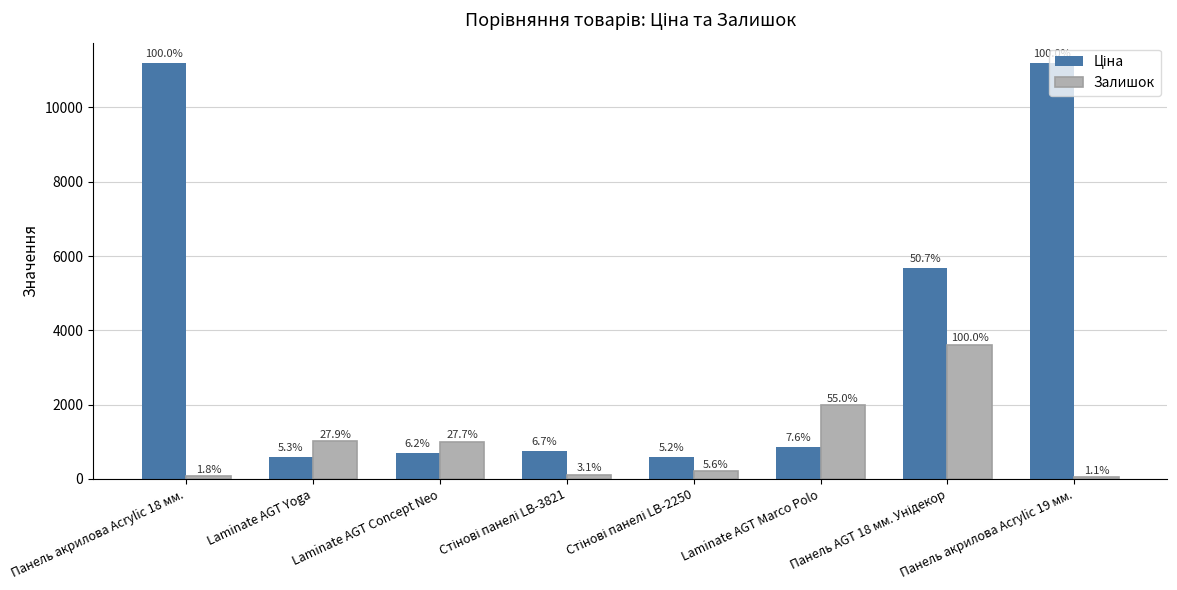

What is the total value across all series at Панель AGT 18 мм. Унідекор?

9284.8